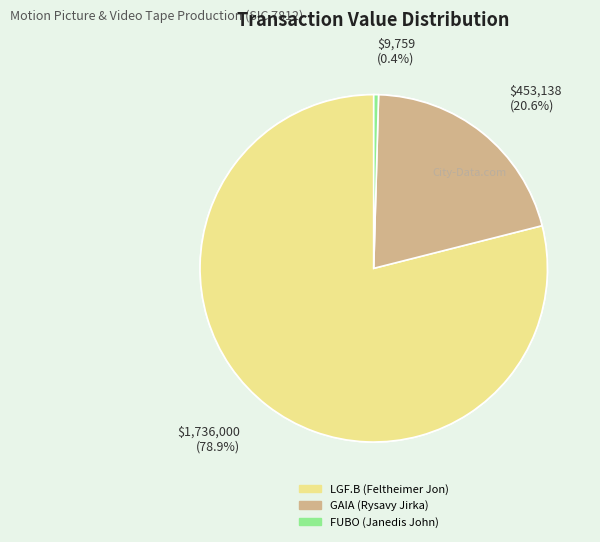

Does any single category account for the majority?

Yes